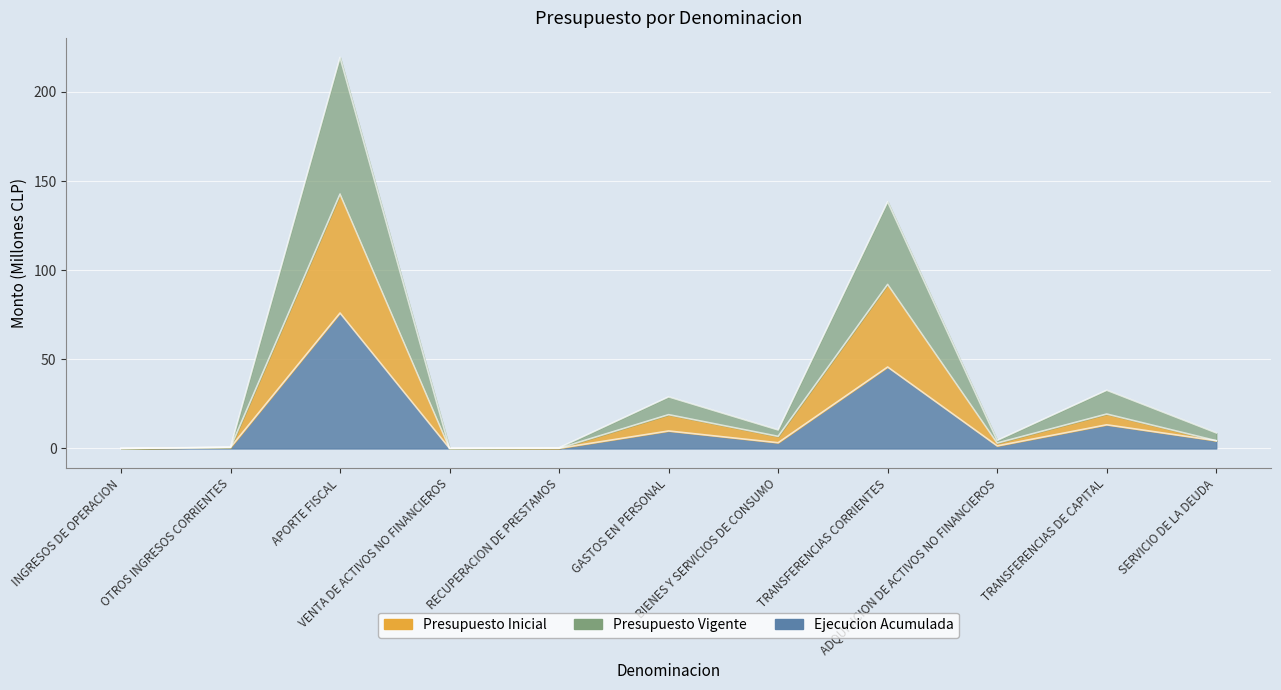

Is it true that Ejecucion Acumulada equals 4.2 at SERVICIO DE LA DEUDA?

False